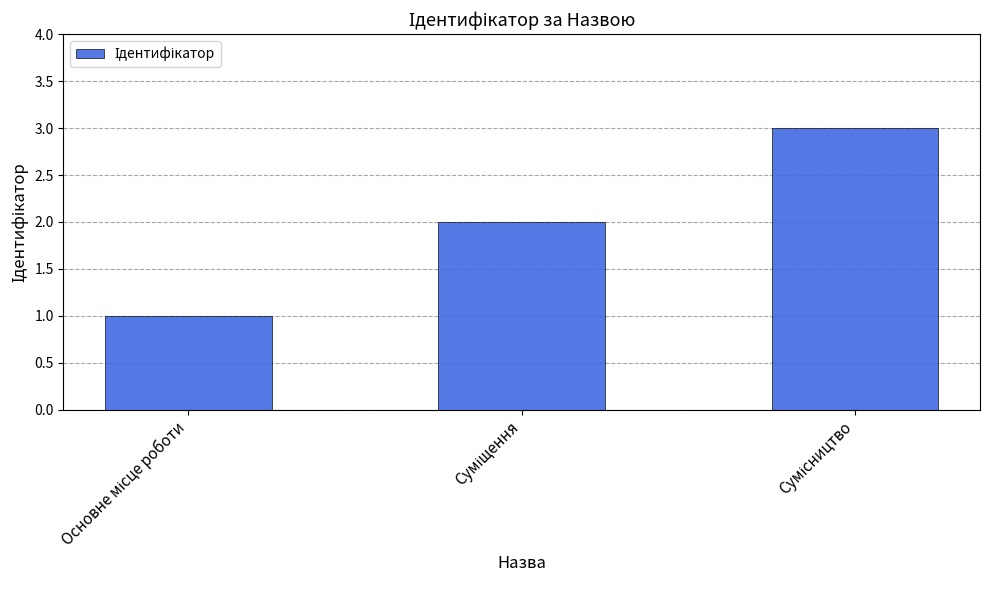

Count the number of data series in this chart.

1